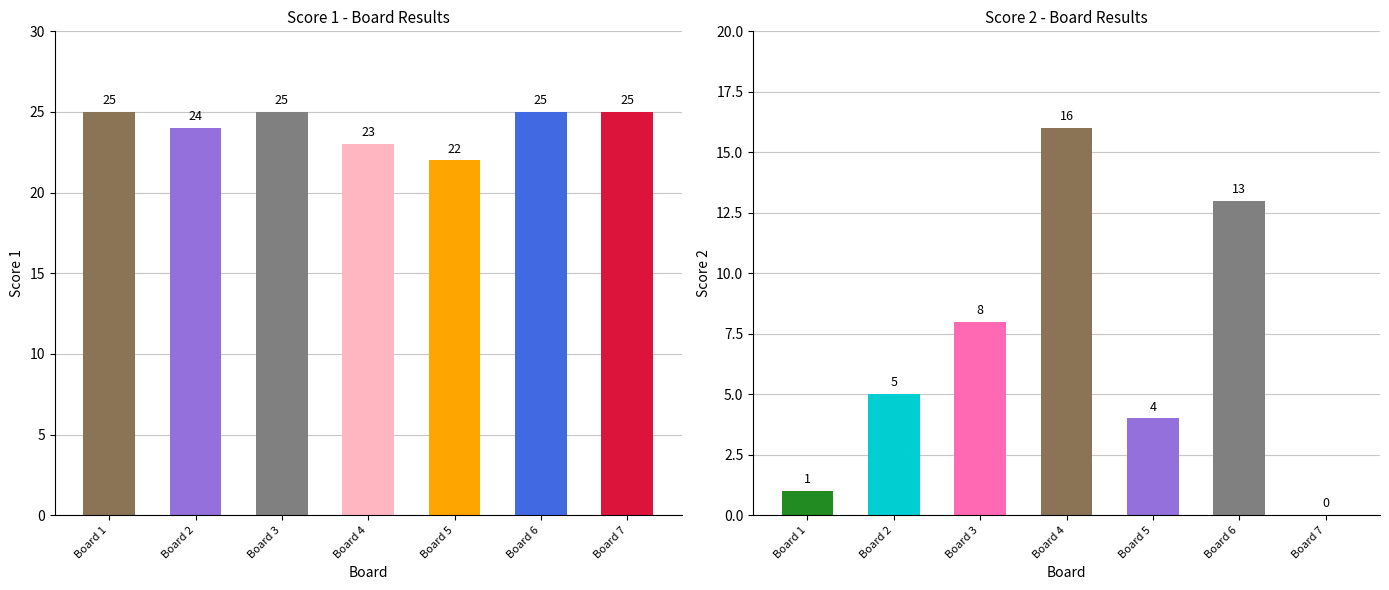

Does the chart contain any negative values?

No